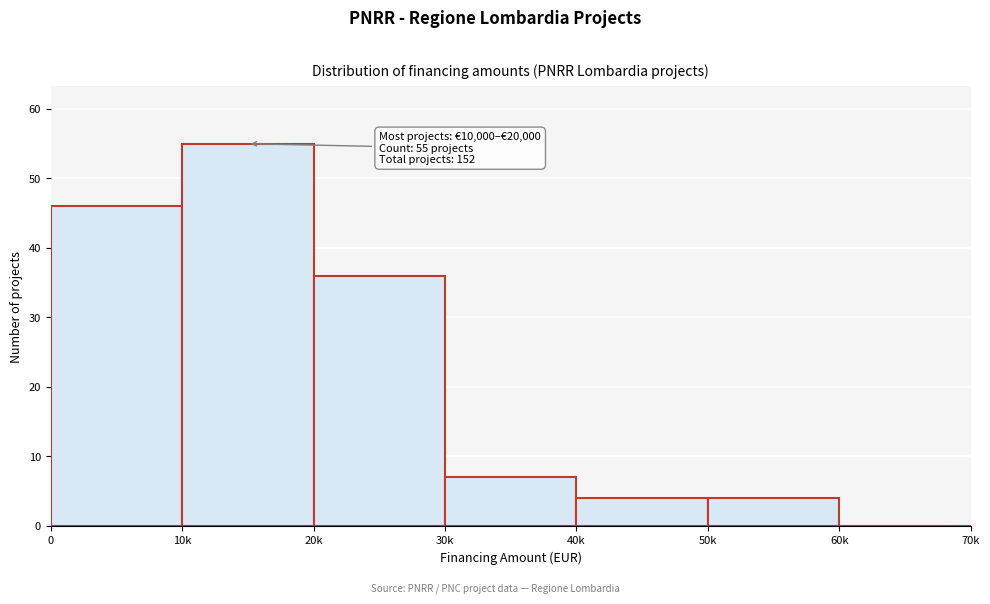

Reading left to right, extract all data points from this chart.

0=46	10k=55	20k=36	30k=7	40k=4	50k=4	60k=0